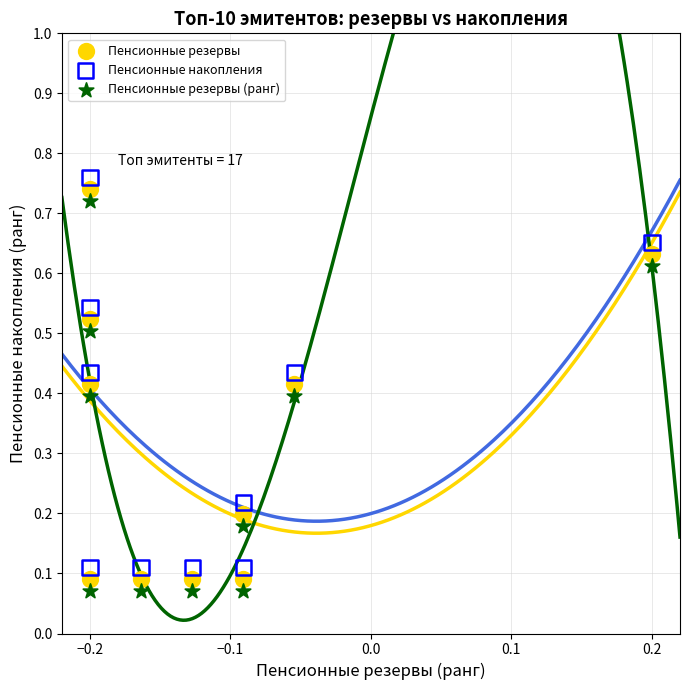

What are all the series names shown in the legend?

Пенсионные резервы, Пенсионные накопления, Пенсионные резервы (ранг)